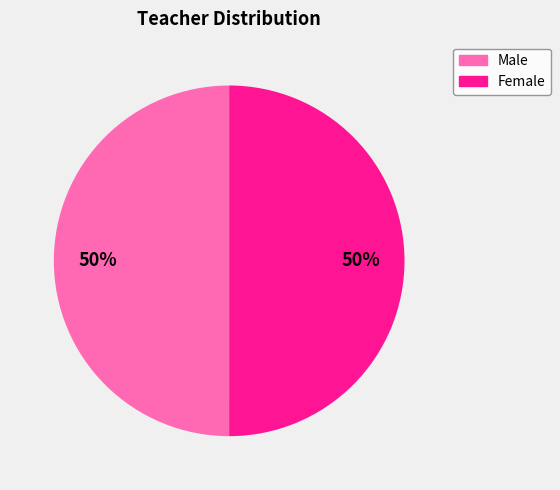

To the nearest percent, what is the average slice percentage?

50%